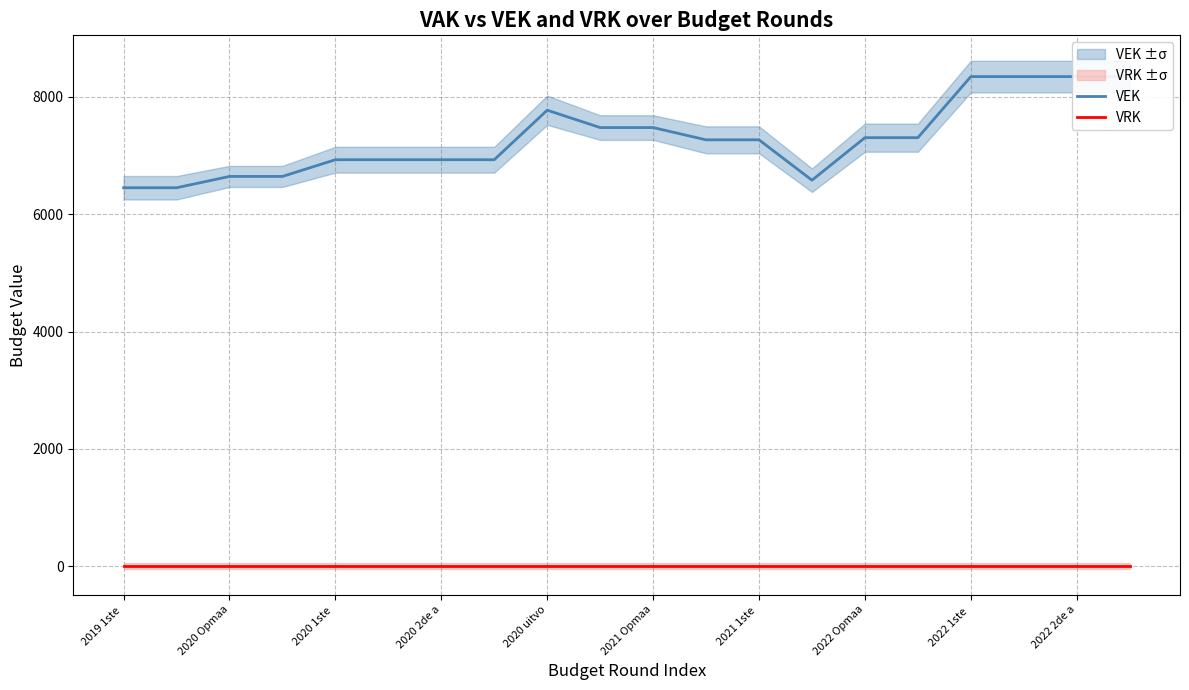

At how many categories does at least one series exceed 7843?

4